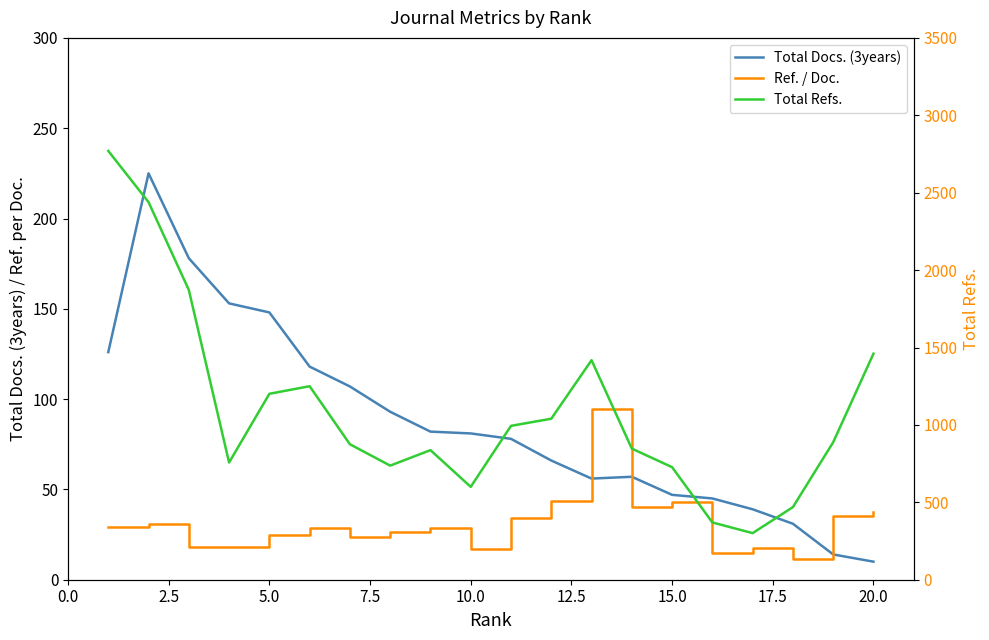

What position from the left is 5.0?

5